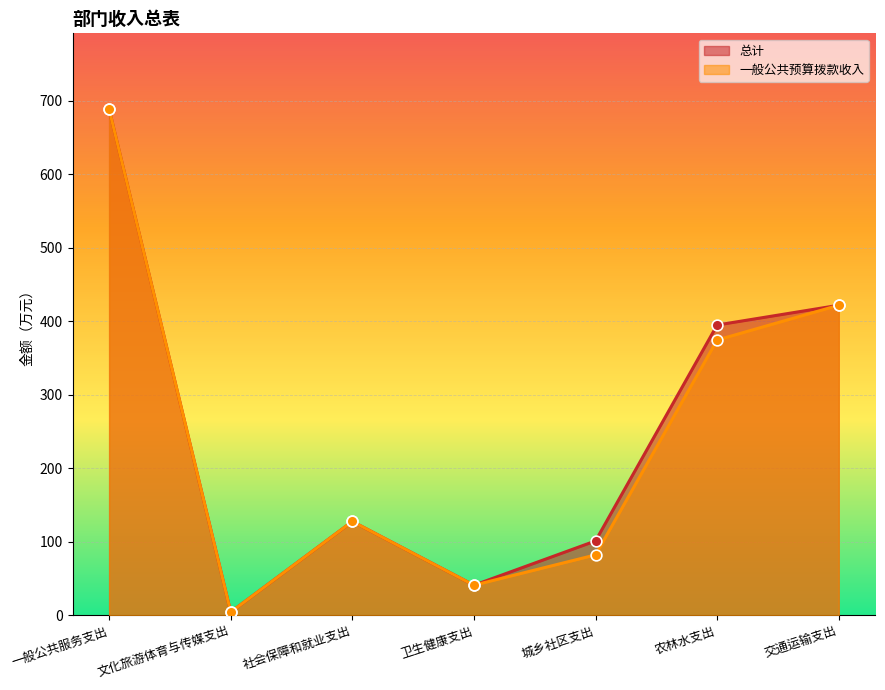

Which series has the widest spread of Y values?

总计